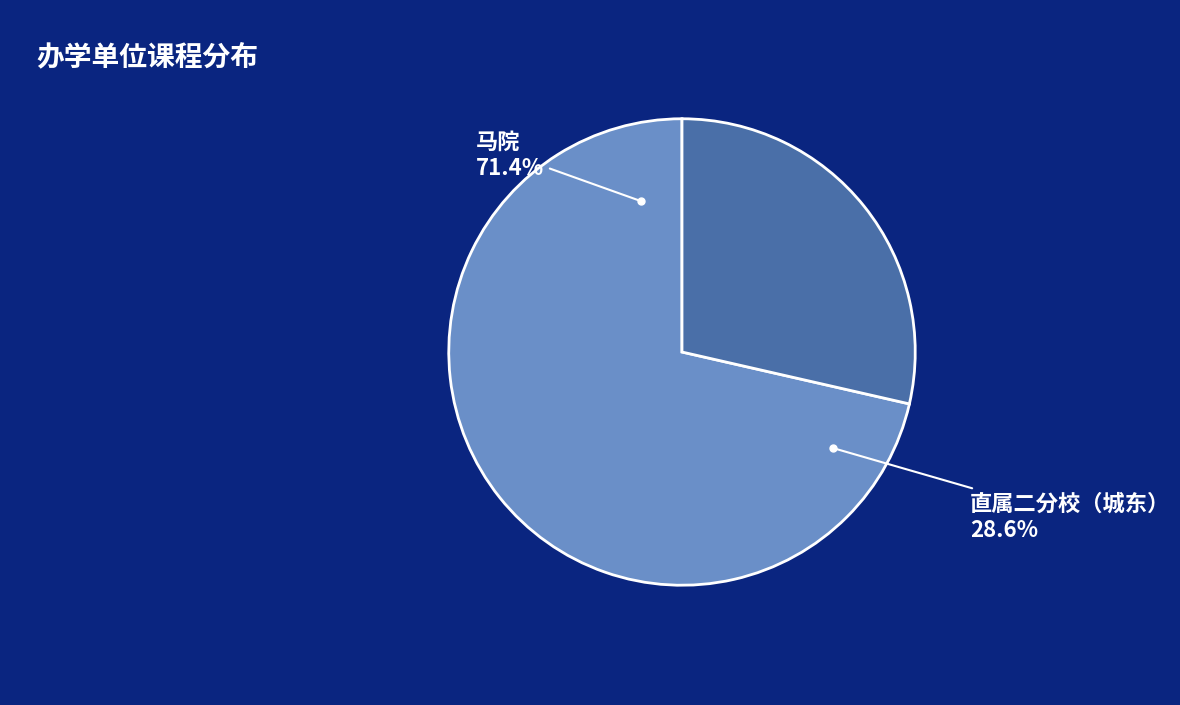

To the nearest percent, what is the average slice percentage?

50%